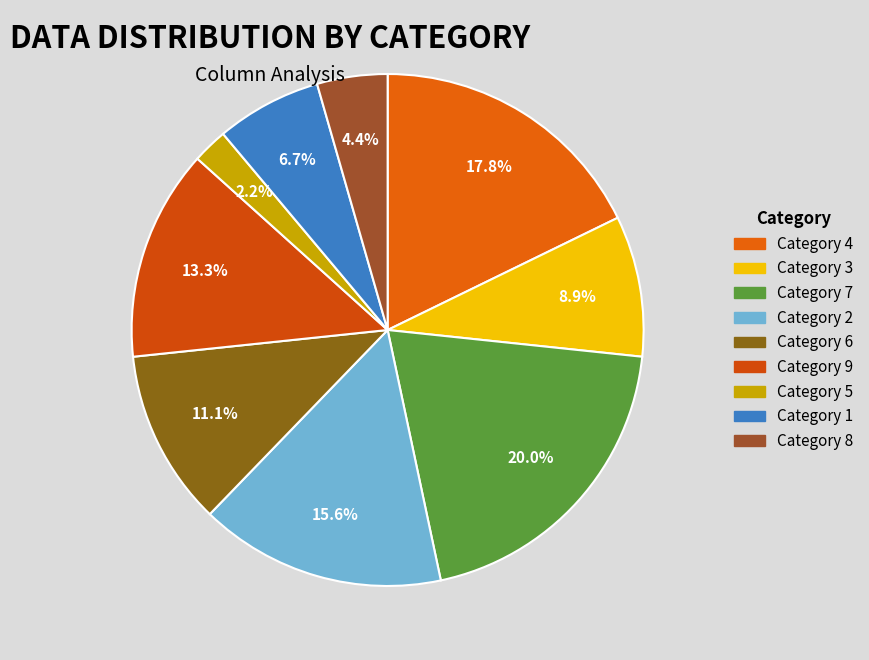

How many segments does this pie chart have?

9